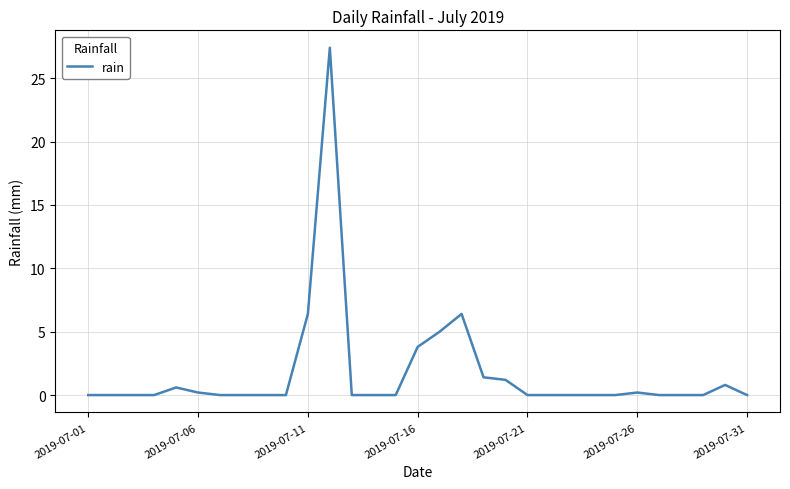

What is the difference between the maximum and minimum values?

27.4